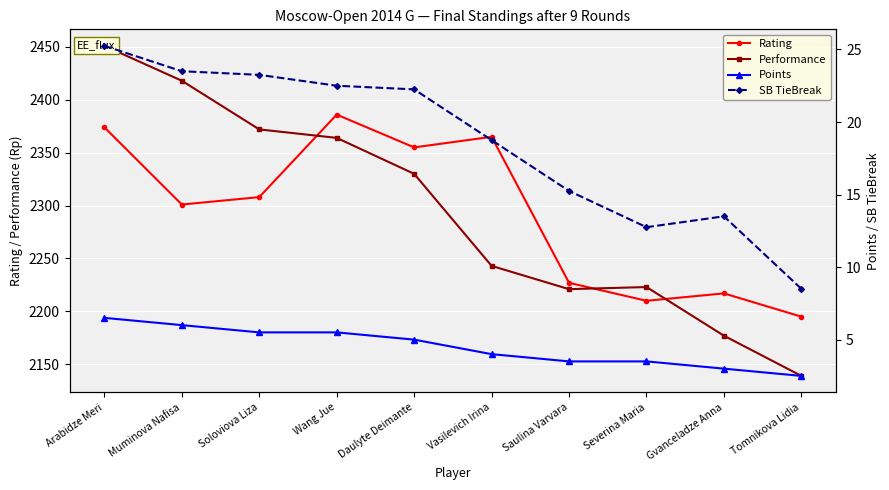

What is the average value of the Points series?

4.5